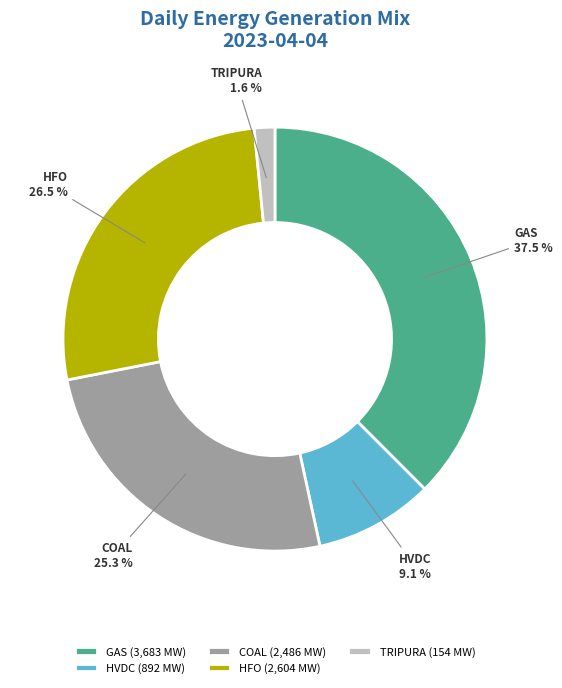

To the nearest percent, what is the difference between the largest and smallest slice percentages?

36%